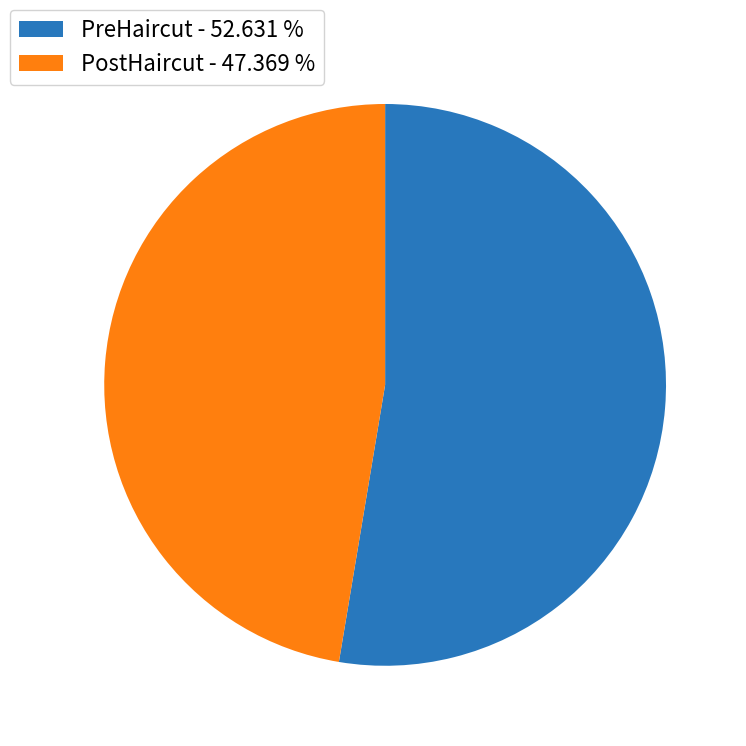

Is the sum of PostHaircut - 47.369 % and PreHaircut - 52.631 % greater than half?

Yes